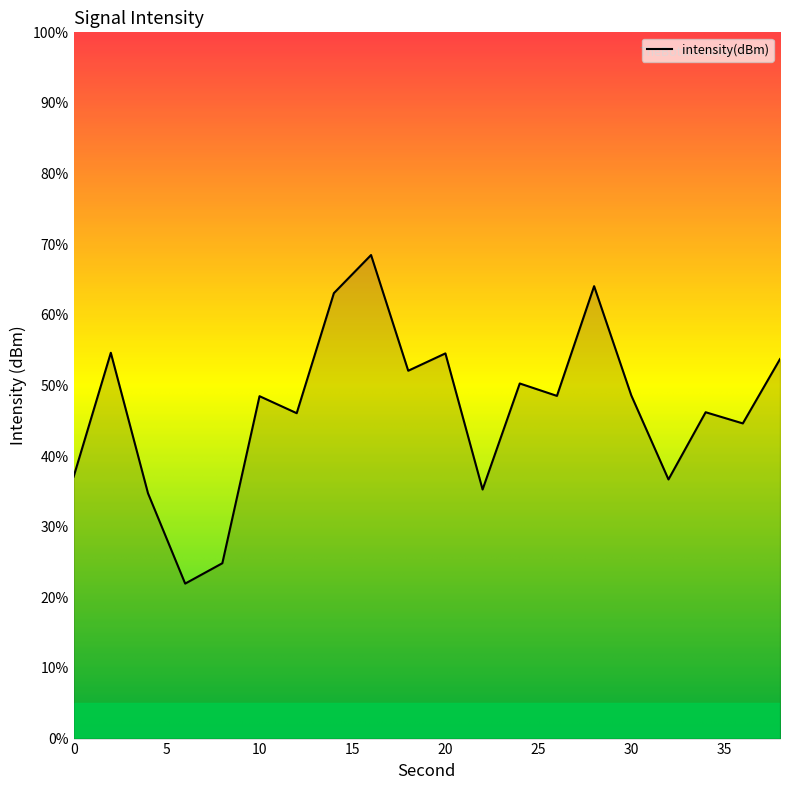

What is the difference between the maximum and minimum values?

4.7